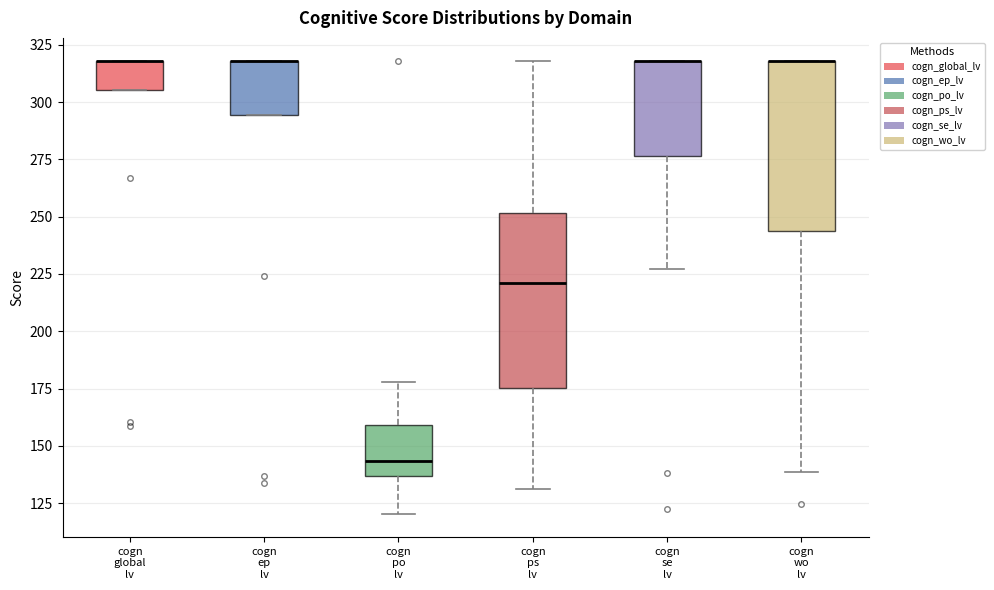

Reading left to right, read every box against the y-axis: the position of its median line, the range the box covers, and the ends of its whiskers. The values are not printed on the chart, so give them approximately, as read against the axis.

cogn global lv: median 320 (drawn on the box's upper edge), box 305 to 320, whiskers 305 to 320
cogn ep lv: median 320 (drawn on the box's upper edge), box 295 to 320, whiskers 295 to 320
cogn po lv: median 145, box 135 to 160, whiskers 120 to 180
cogn ps lv: median 220, box 175 to 250, whiskers 130 to 320
cogn se lv: median 320 (drawn on the box's upper edge), box 275 to 320, whiskers 225 to 320
cogn wo lv: median 320 (drawn on the box's upper edge), box 245 to 320, whiskers 140 to 320